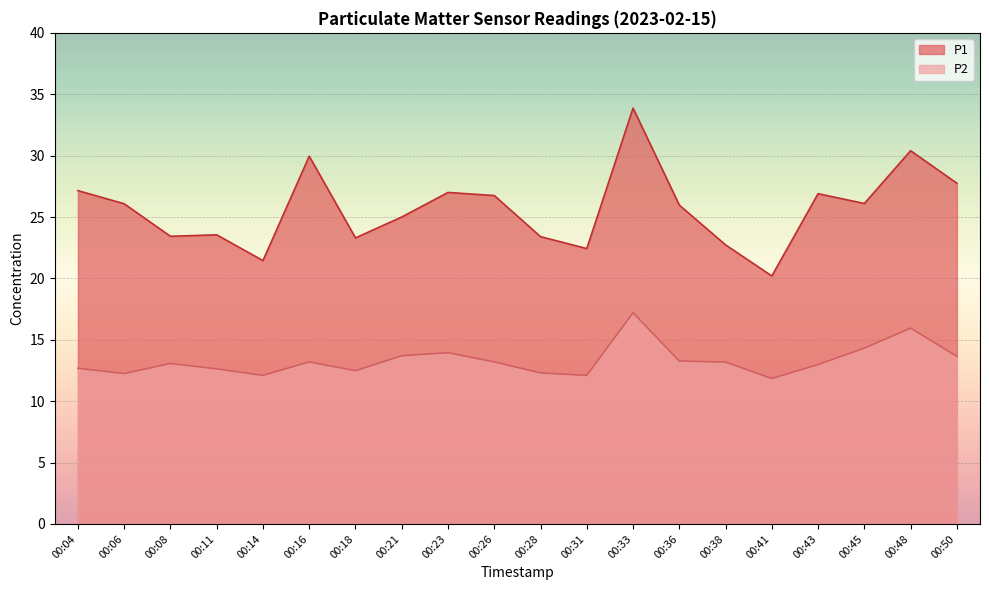

Rank the categories by P2 value from highest to lowest.

00:33, 00:48, 00:45, 00:23, 00:21, 00:50, 00:36, 00:16, 00:26, 00:38, 00:08, 00:43, 00:04, 00:11, 00:18, 00:28, 00:06, 00:14, 00:31, 00:41